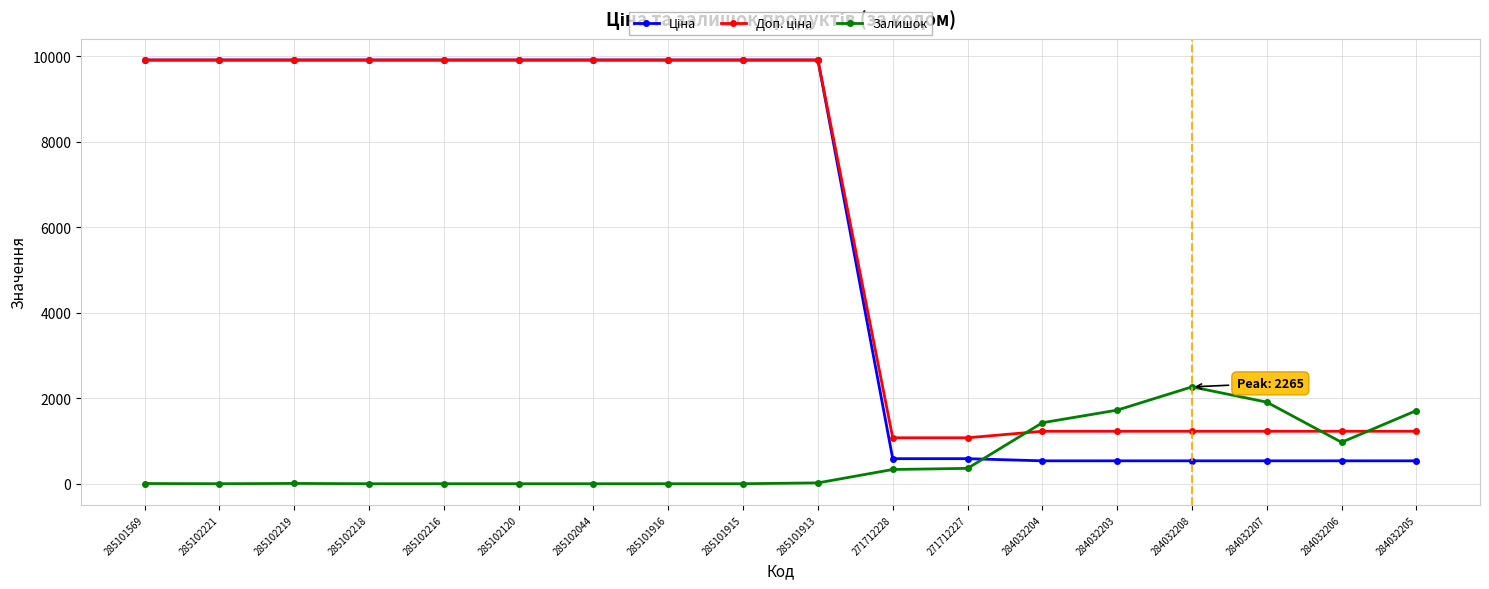

What is the maximum value shown in the chart?

9908.5